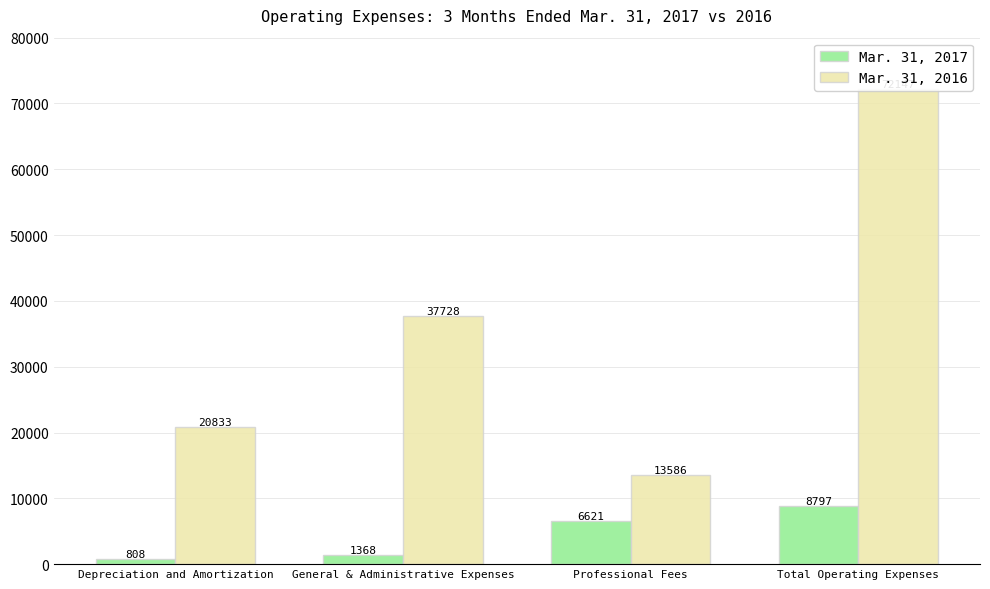

Count the number of data series in this chart.

2